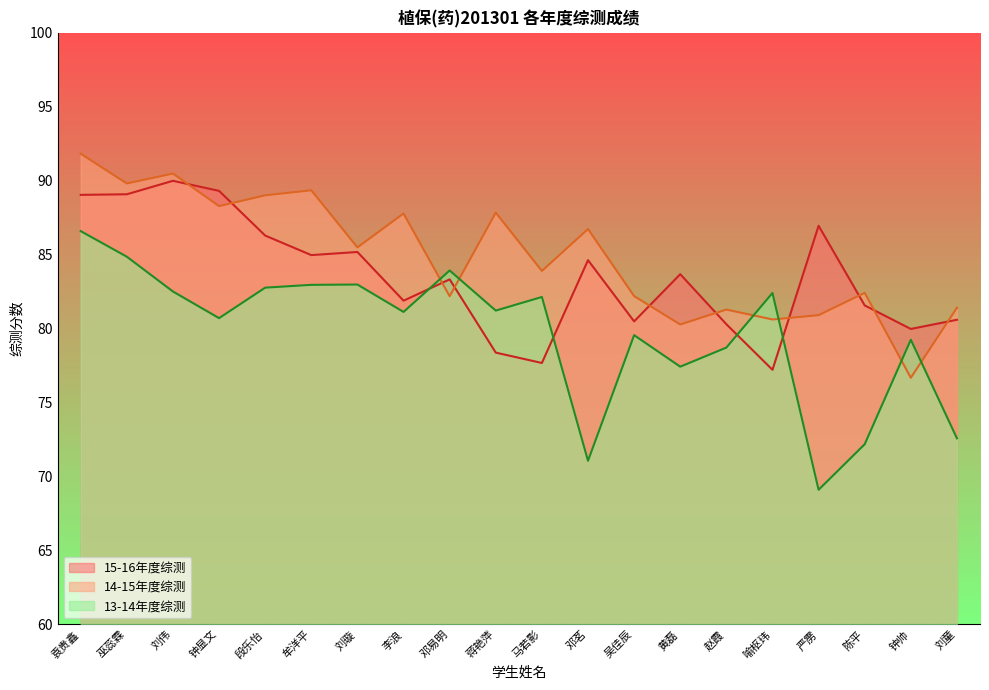

List the series in order of their overall mean, highest first.

14-15年度综测, 15-16年度综测, 13-14年度综测